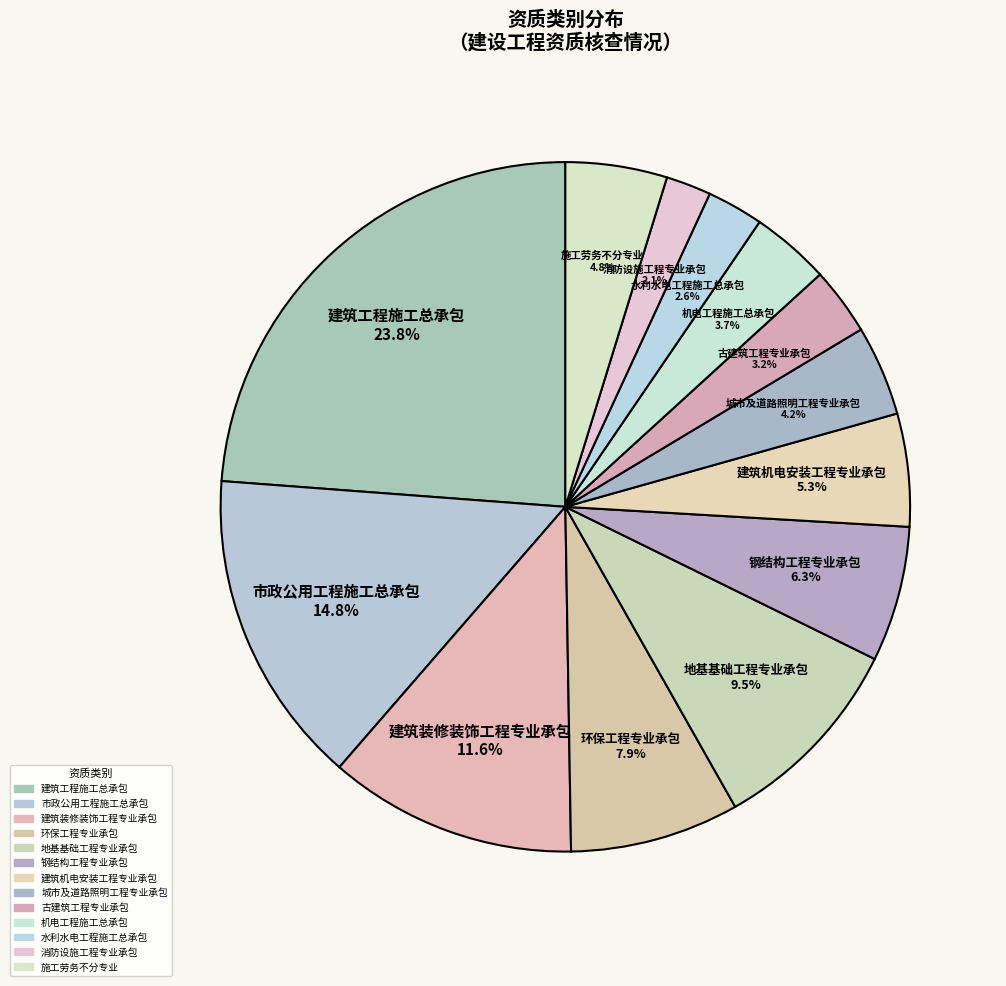

What percentage is the 消防设施工程专业承包 slice, to the nearest percent?

2%